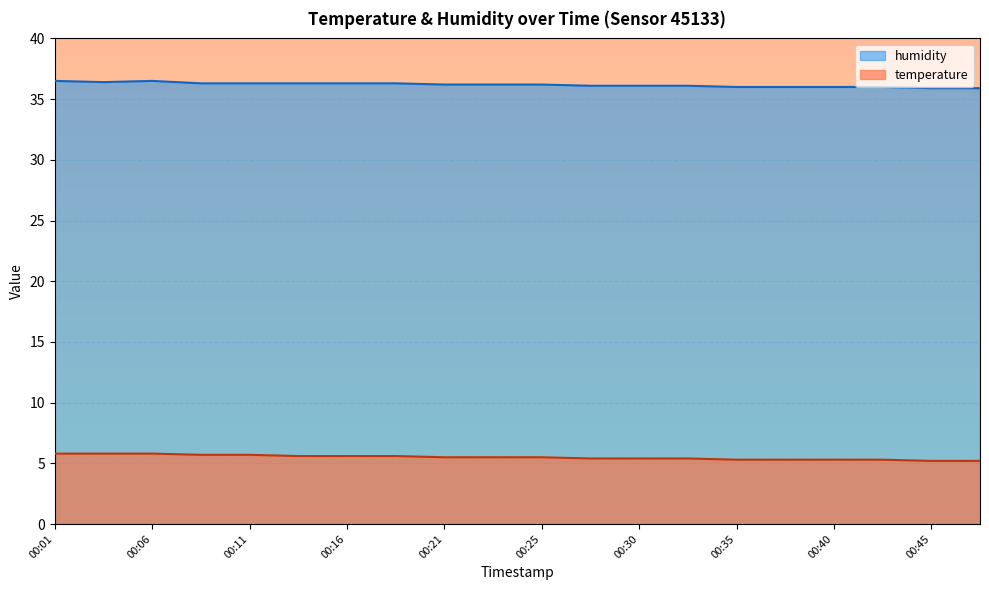

What is the total value across all series at 00:08?

42.0